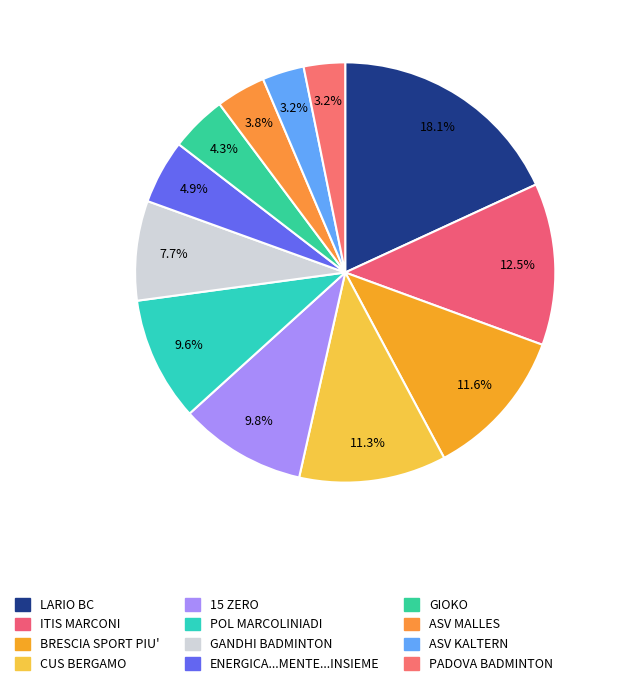

What percentage is the GIOKO slice, to the nearest percent?

4%